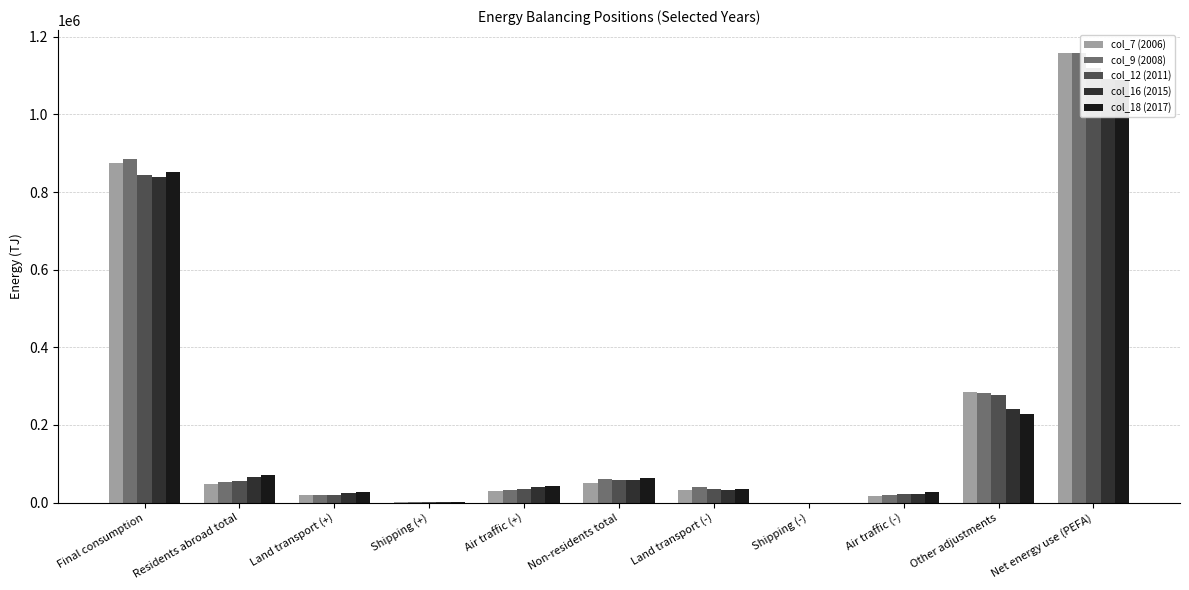

What is the difference between the second highest and second lowest values in the col_16 (2015) series?

838899.0